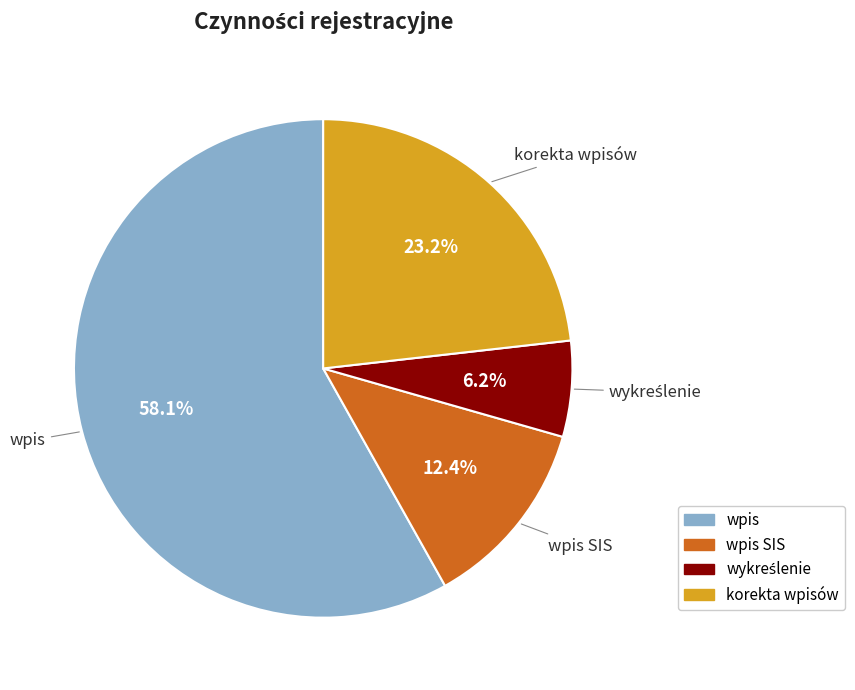

Count the number of slices in the pie.

4